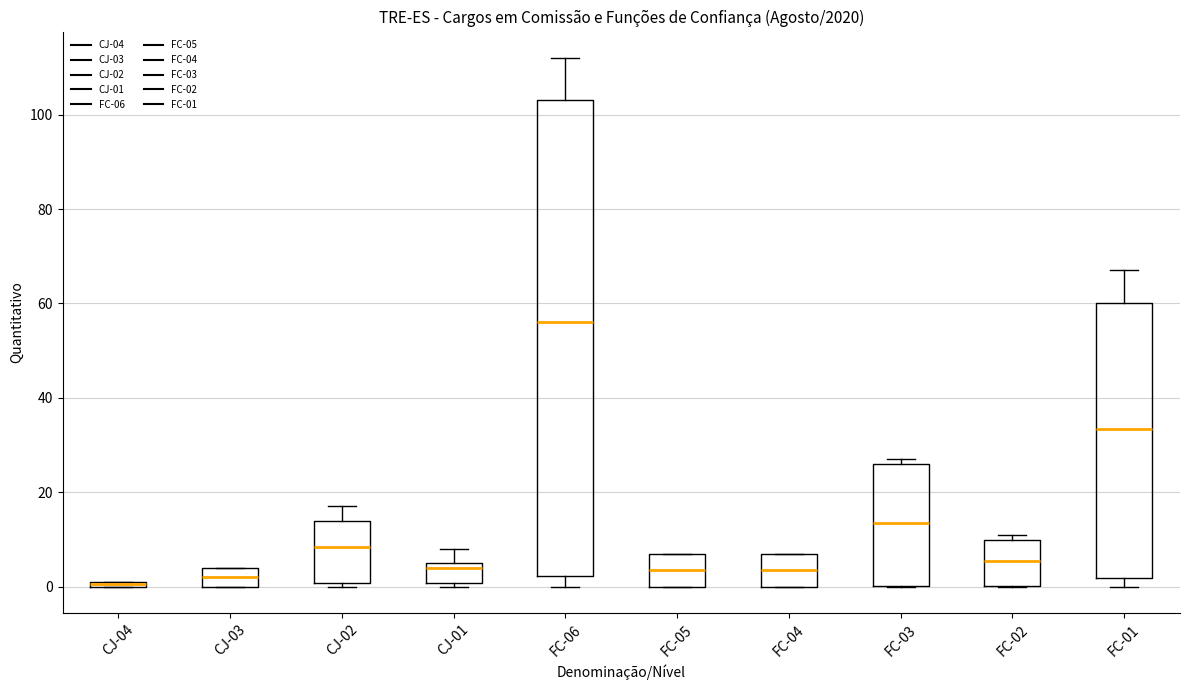

Which box's median line is the highest?

FC-06